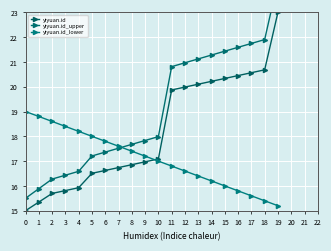

What is the difference between the yiyuan.id_lower values at 6 and 12?

1.2